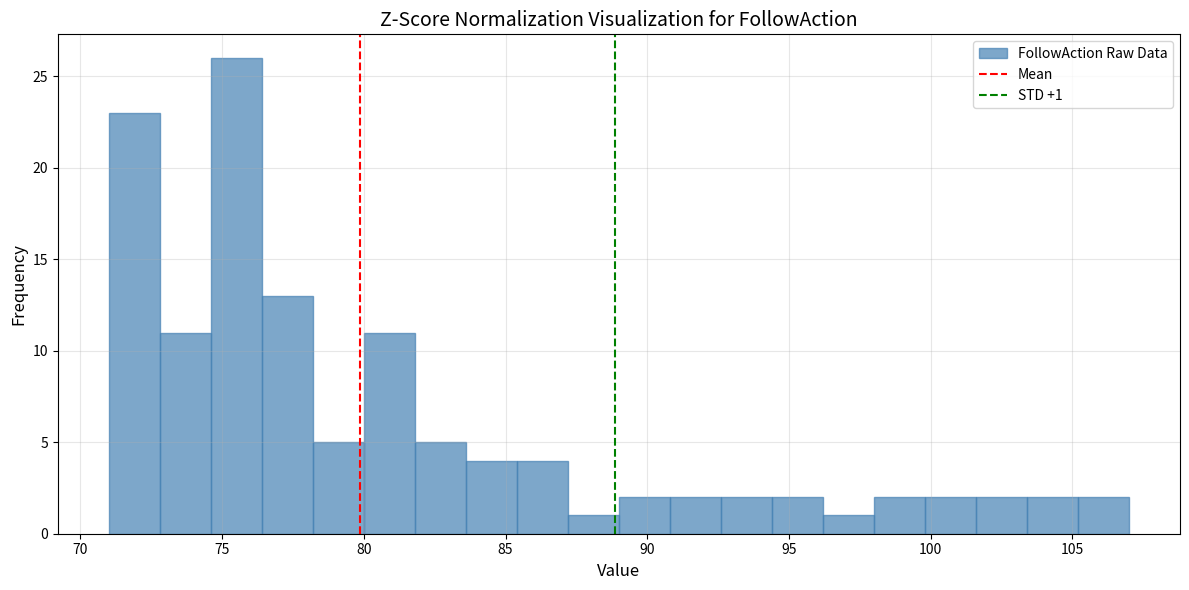

Read against the x-axis, roughly where is the centre of the tallest bar?

75.5